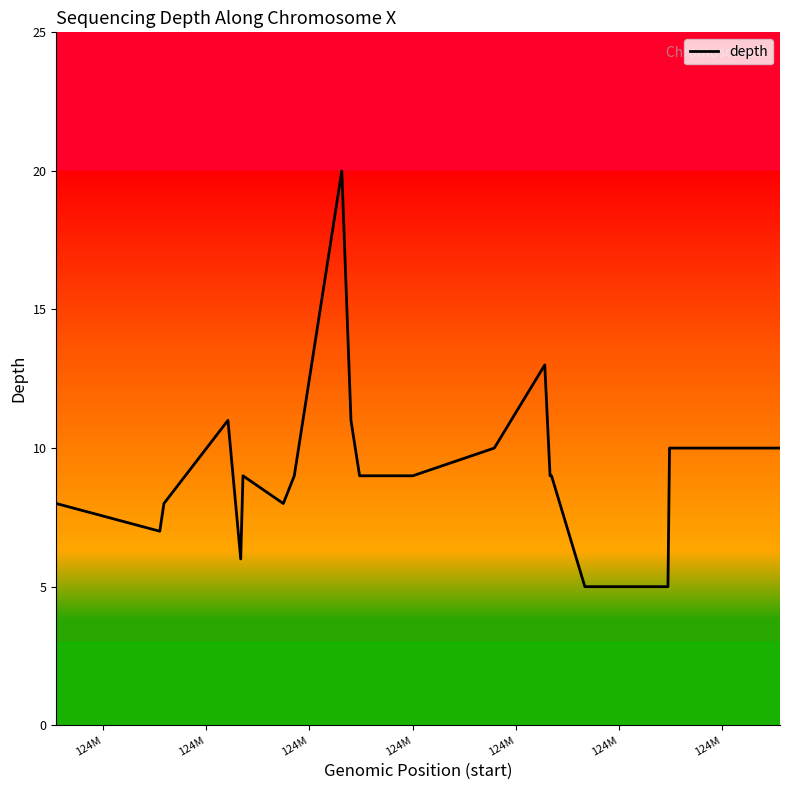

What is the minimum value shown in the chart?

5